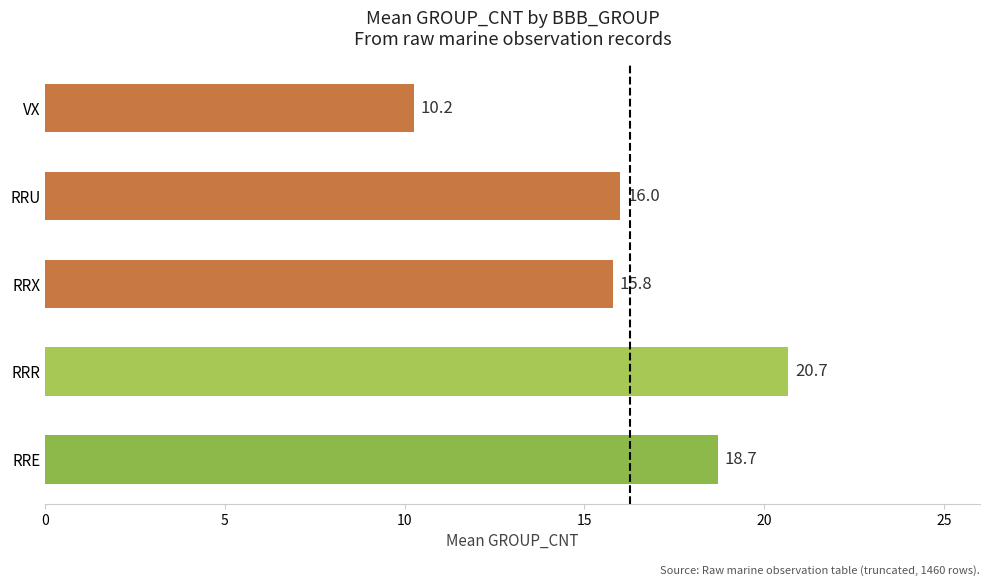

What is the sum of the values at VX and RRR?

30.9